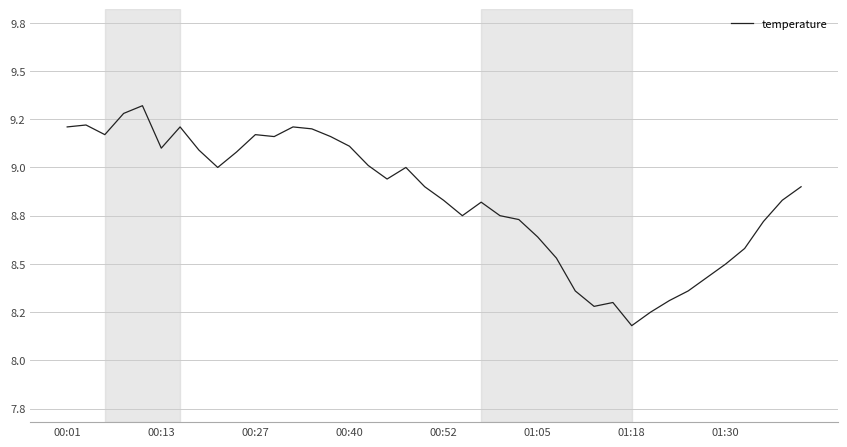

Which label corresponds to the smallest value in the chart?

01:18